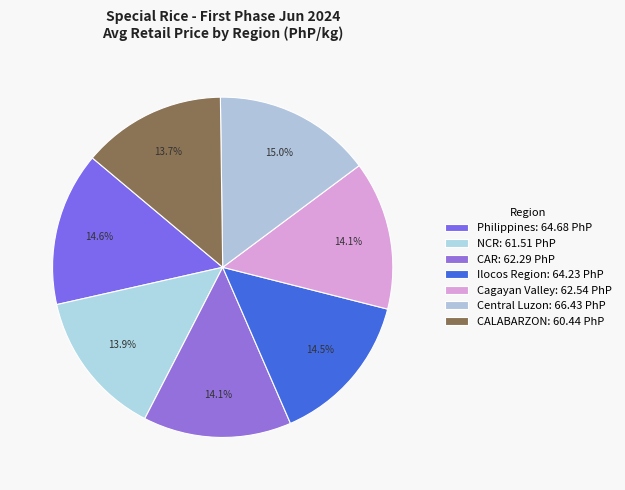

Count the number of slices in the pie.

7